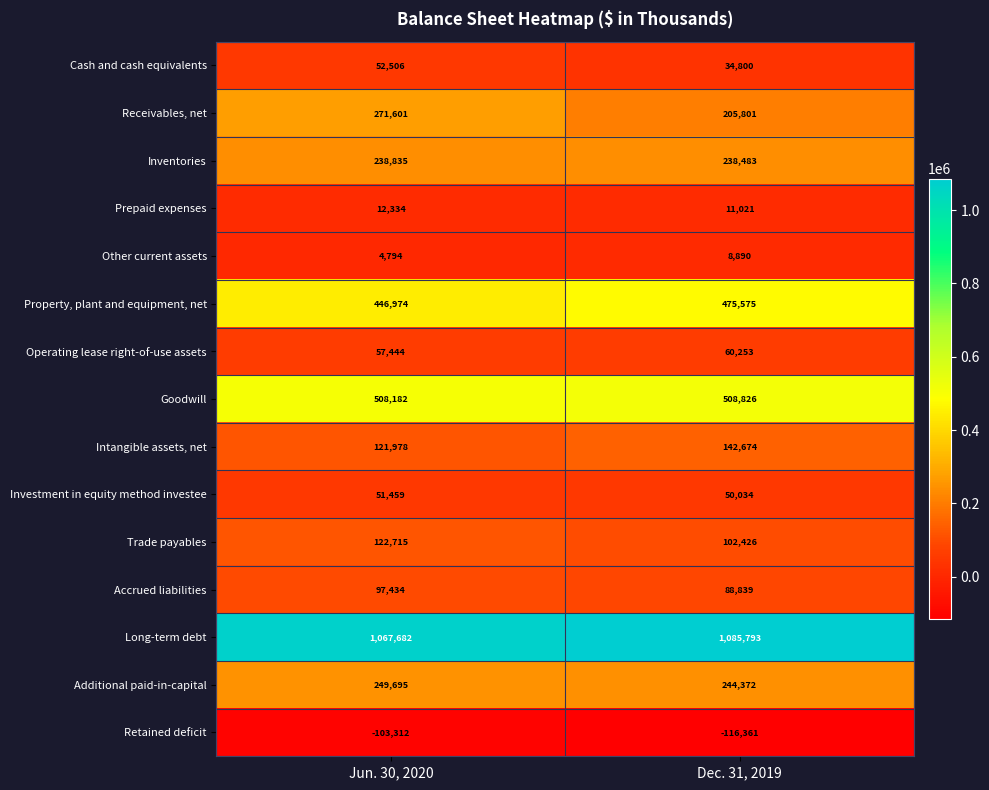

Reading right to left, transcribe all the data shown in this chart.

Cash and cash equivalents: 34800	52506
Receivables, net: 205801	271601
Inventories: 238483	238835
Prepaid expenses: 11021	12334
Other current assets: 8890	4794
Property, plant and equipment, net: 475575	446974
Operating lease right-of-use assets: 60253	57444
Goodwill: 508826	508182
Intangible assets, net: 142674	121978
Investment in equity method investee: 50034	51459
Trade payables: 102426	122715
Accrued liabilities: 88839	97434
Long-term debt: 1085793	1067682
Additional paid-in-capital: 244372	249695
Retained deficit: -116361	-103312